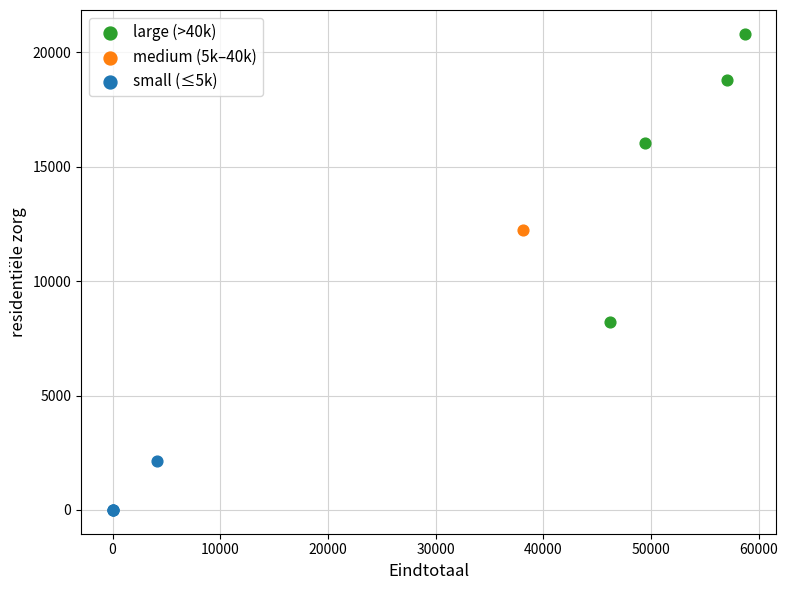

What are all the series names shown in the legend?

large (>40k), medium (5k–40k), small (≤5k)